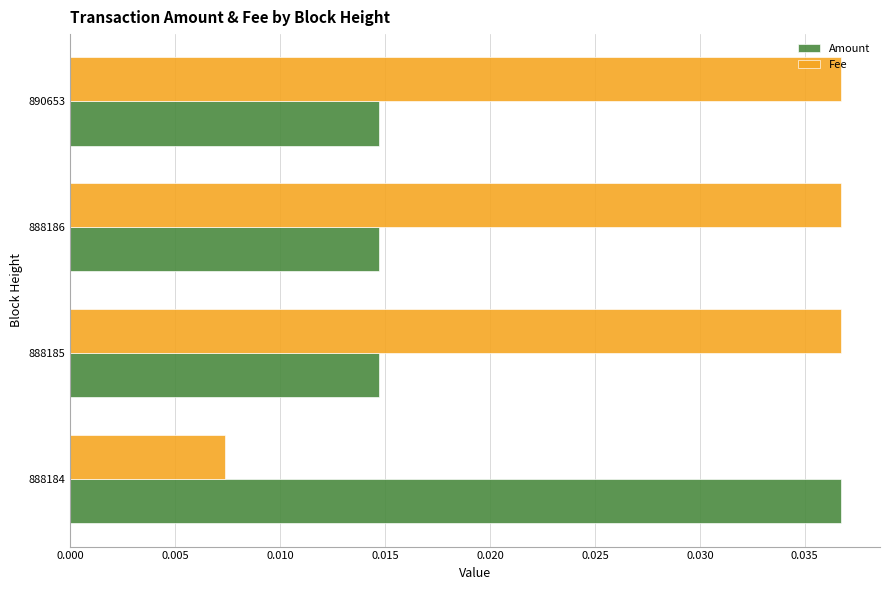

Rank the series by their average value, from lowest to highest.

Amount, Fee